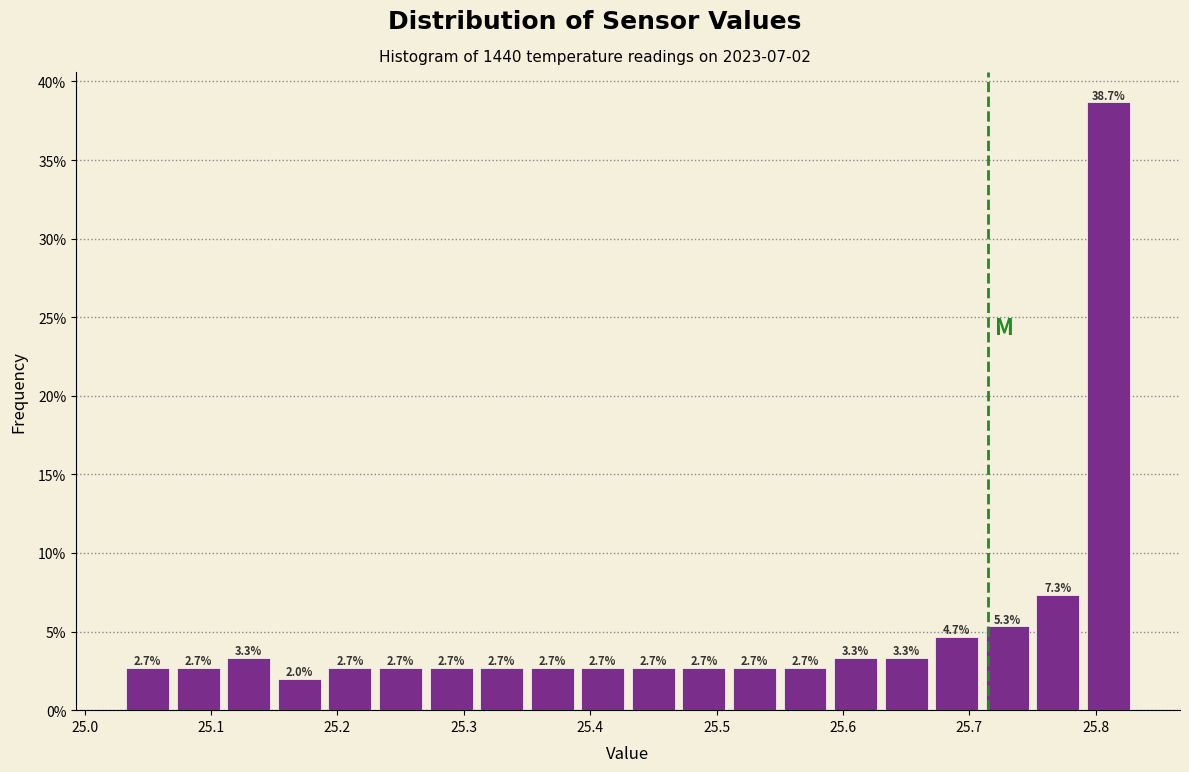

Which range on the x-axis has the tallest bar?

25.79 to 25.83